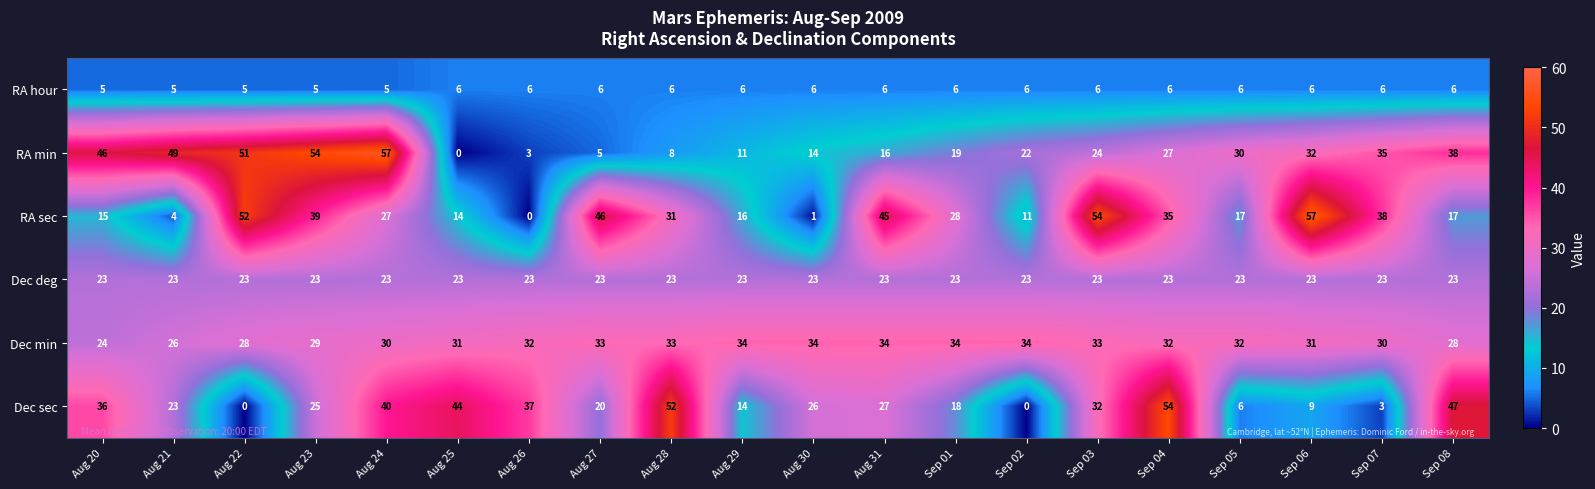

At which category is the sum across all series the highest?

Aug 24